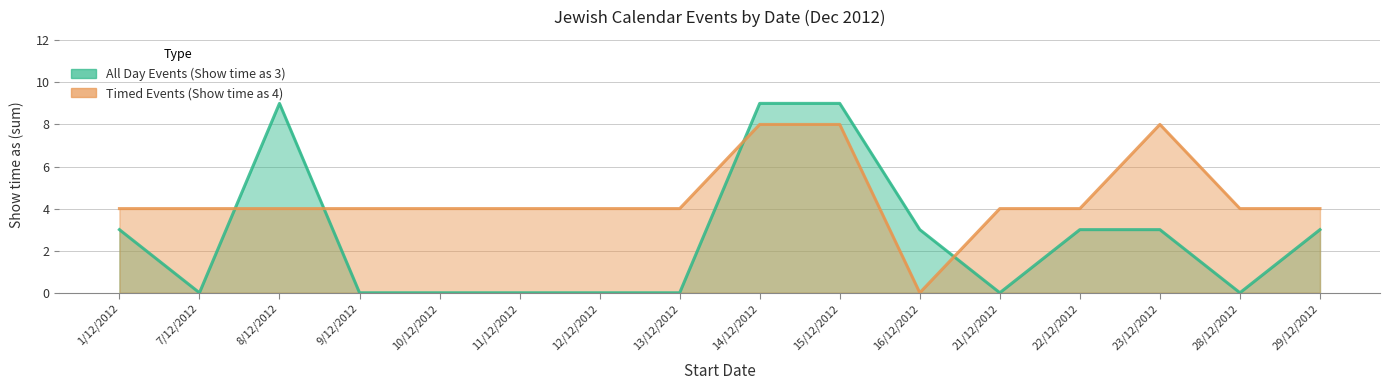

The Timed Events (Show time as 4) series shows 4 at 11/12/2012. True or false?

True